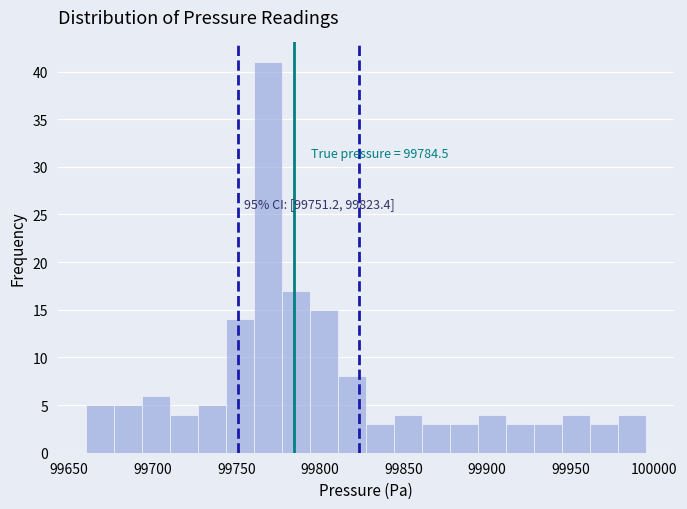

Read against the x-axis, roughly where is the centre of the tallest bar?

99770